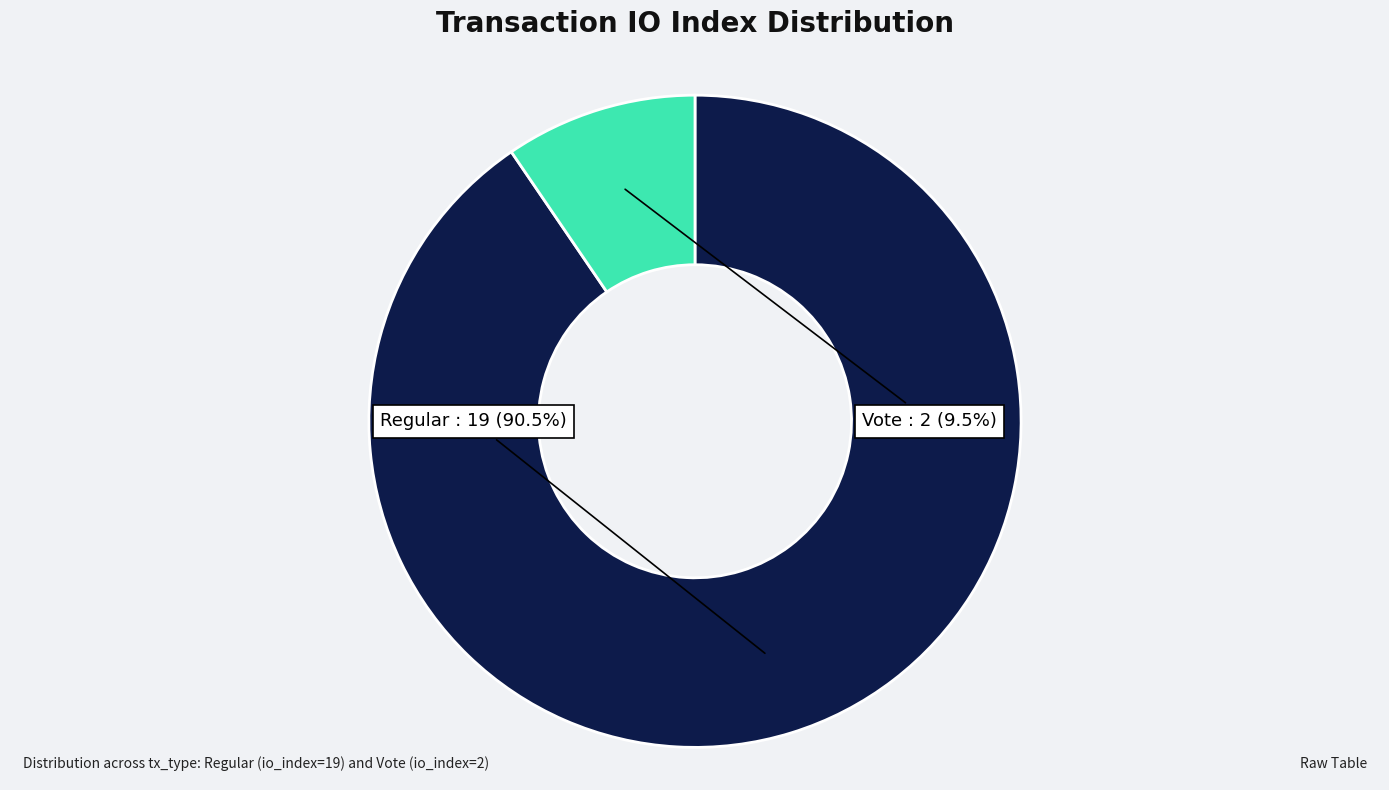

Is there a majority slice in this chart?

Yes